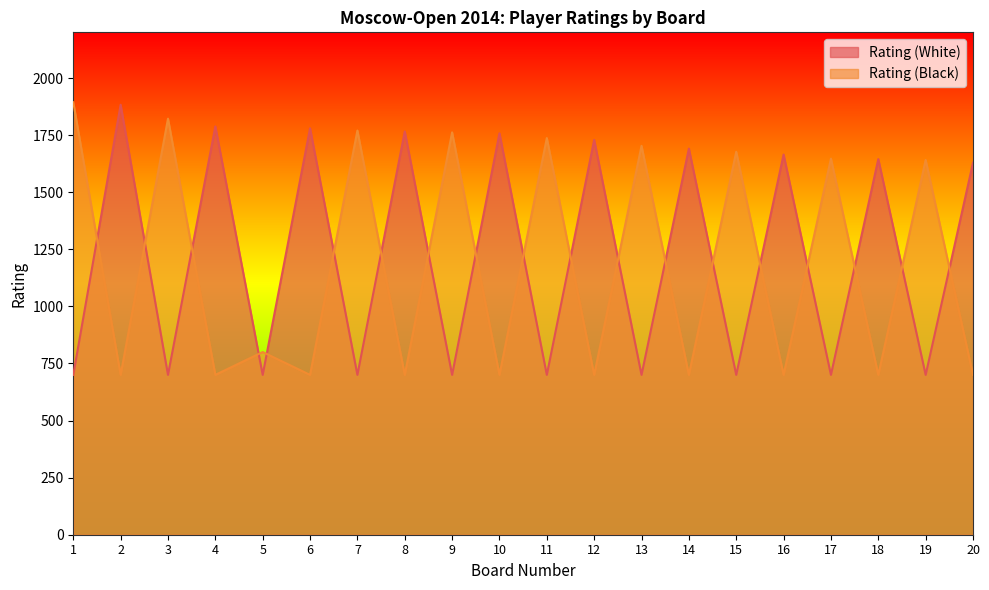

How many distinct data groups are displayed?

2